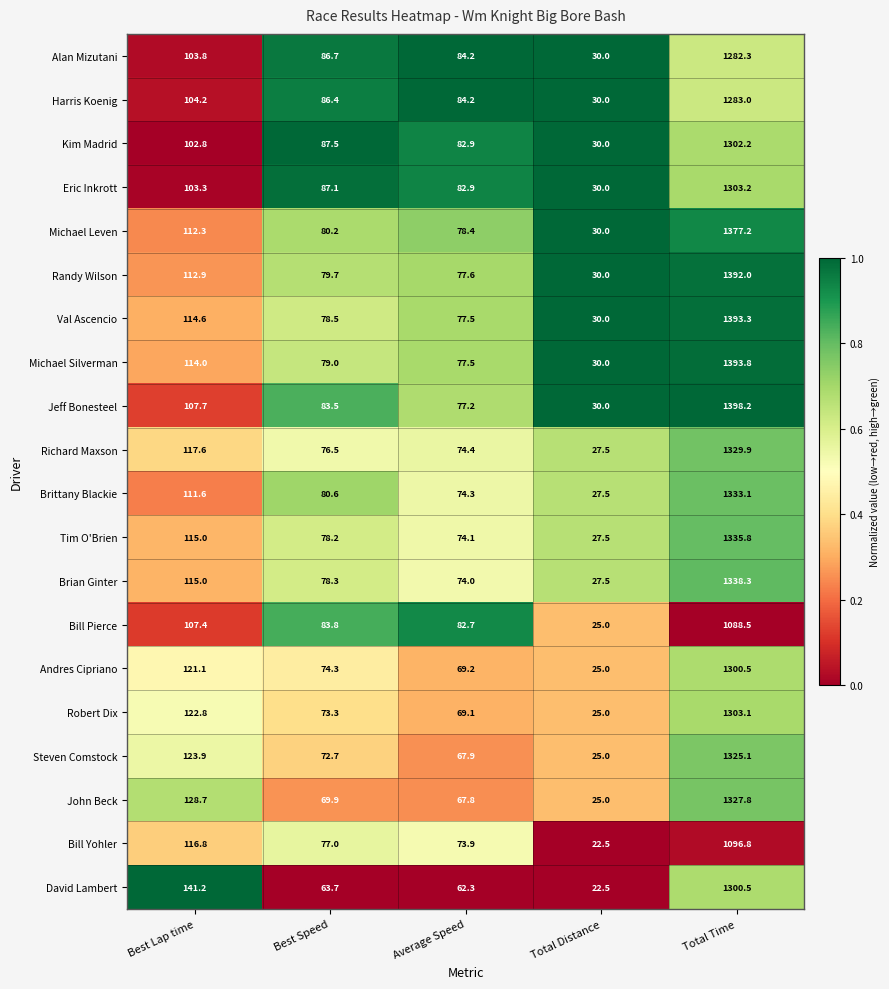

What is the sum of the Eric Inkrott values at Average Speed and Best Lap time?

186.2